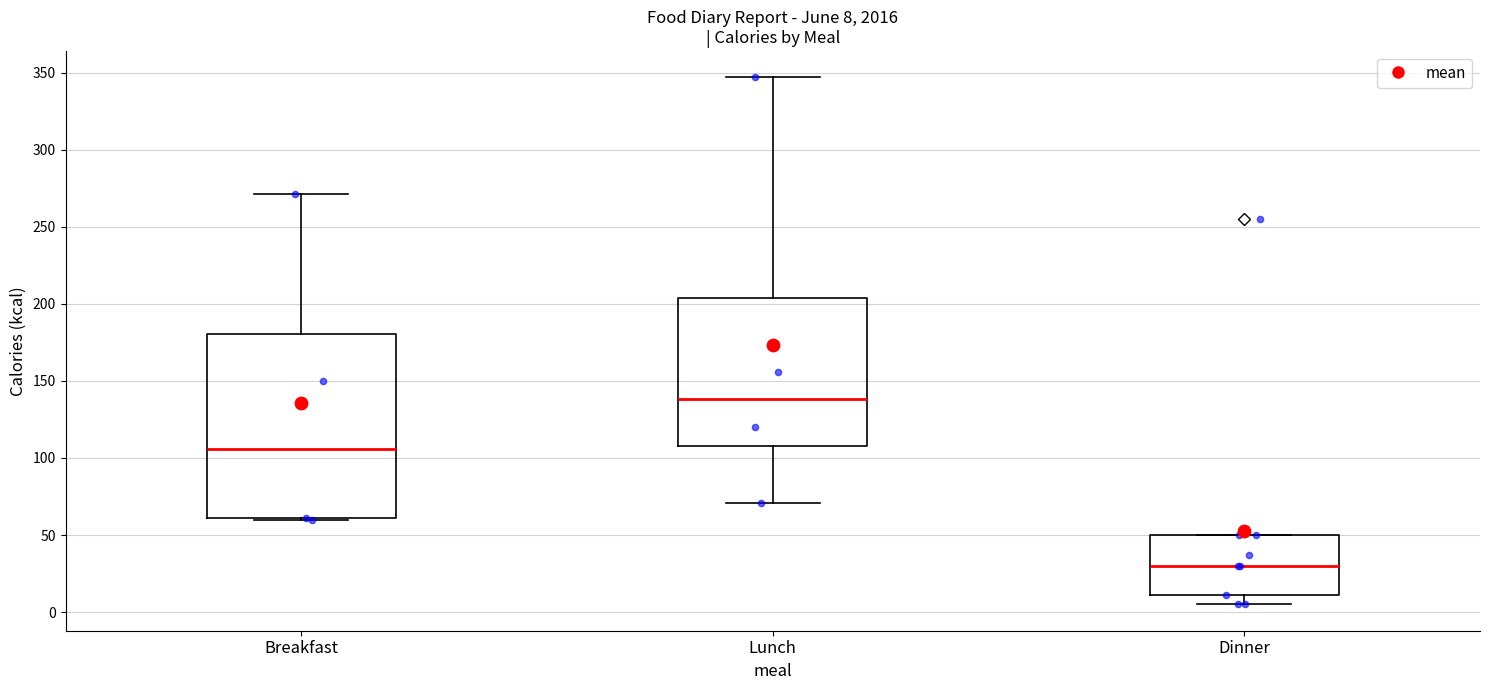

Which box is the tallest, from its lower edge to its upper edge?

Breakfast